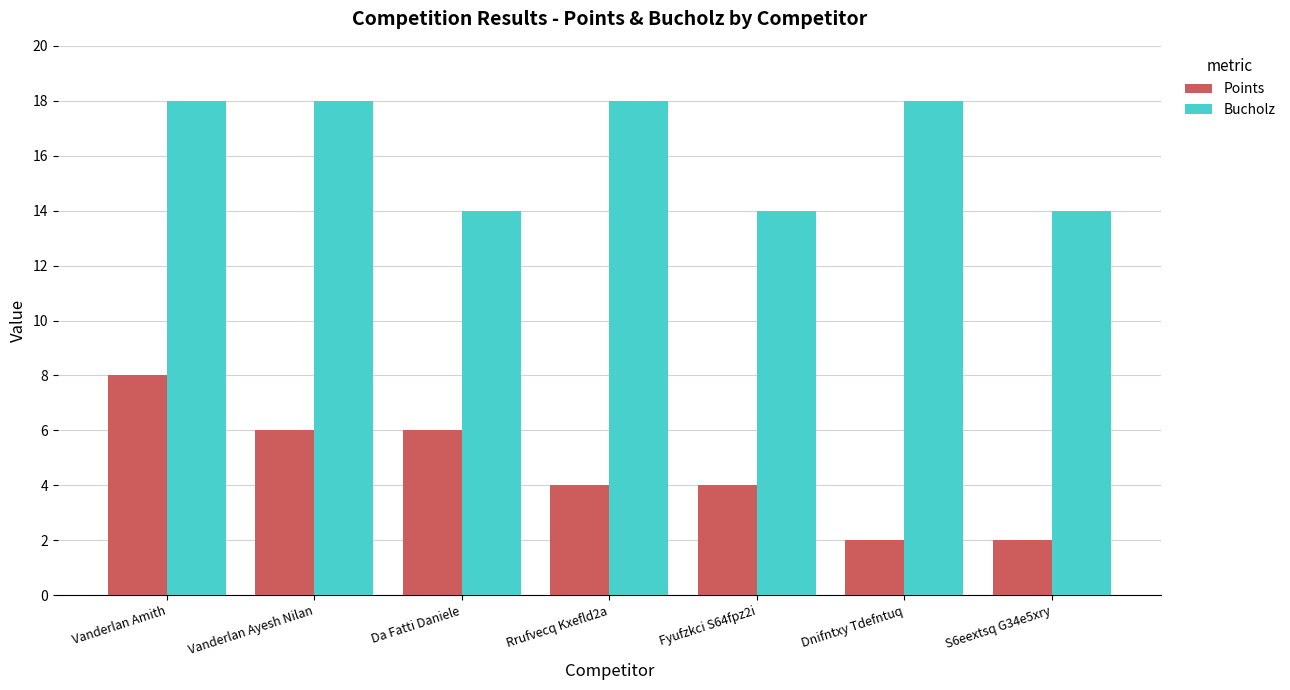

Is it true that Points equals 6 at Da Fatti Daniele?

True